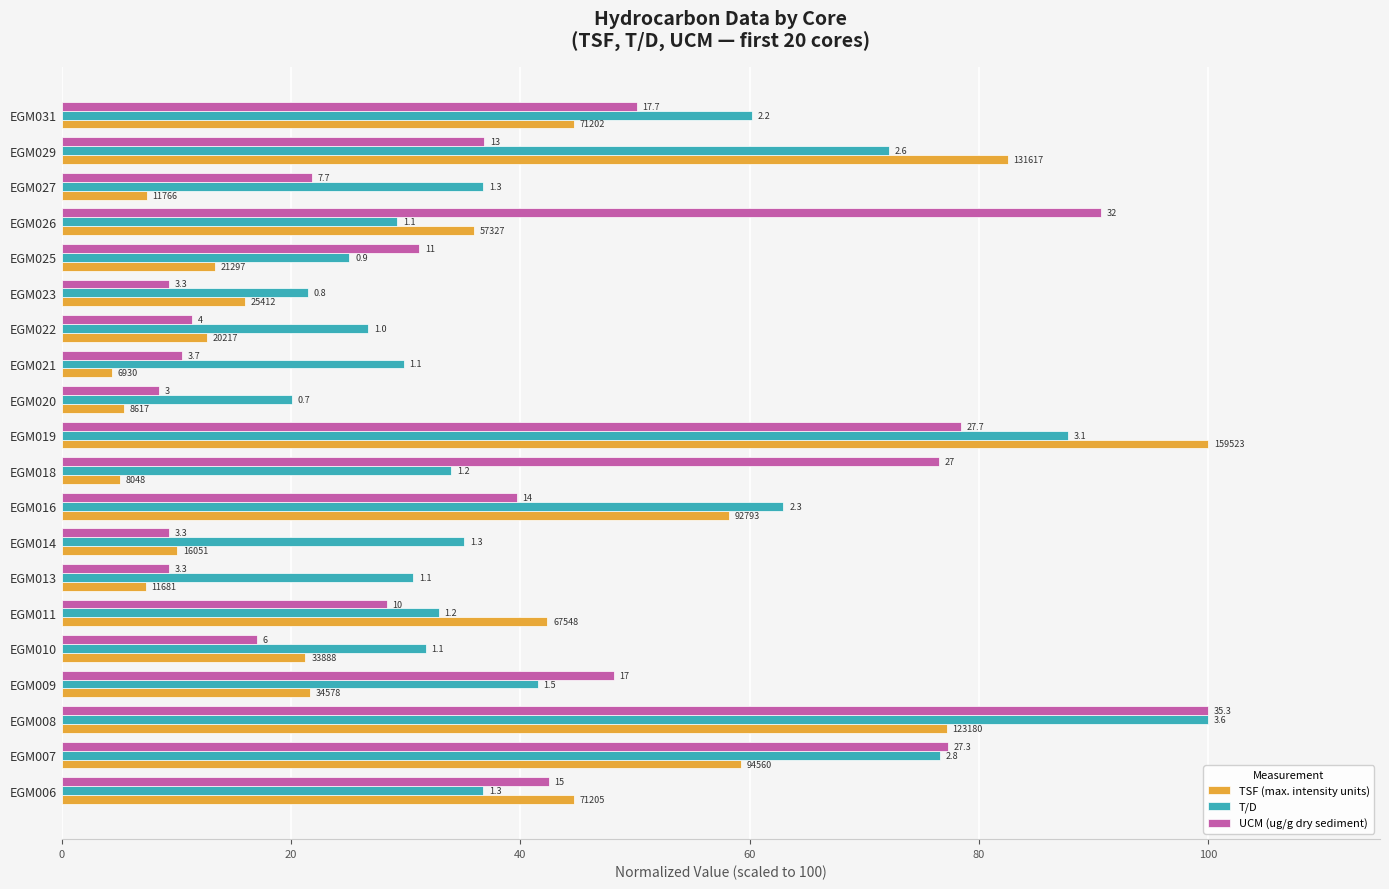

What are all the series names shown in the legend?

TSF (max. intensity units), T/D, UCM (ug/g dry sediment)